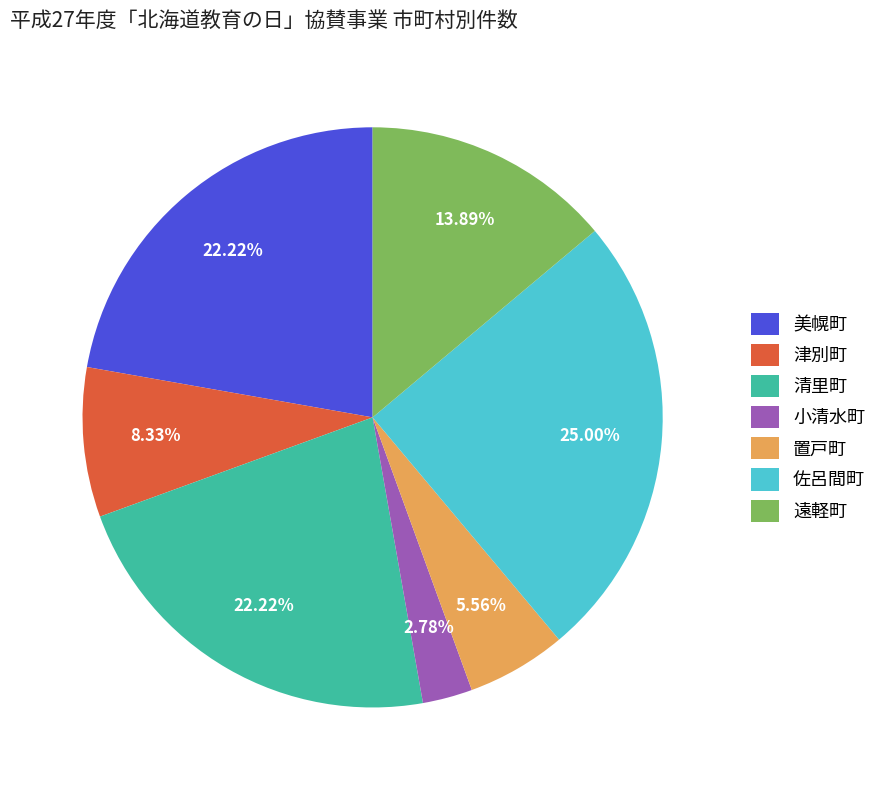

How many segments does this pie chart have?

7